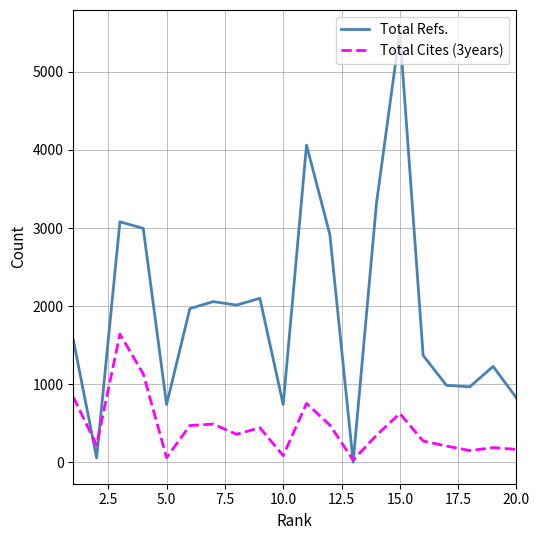

What is the difference between the maximum and minimum values in the Total Cites (3years) series?

1614